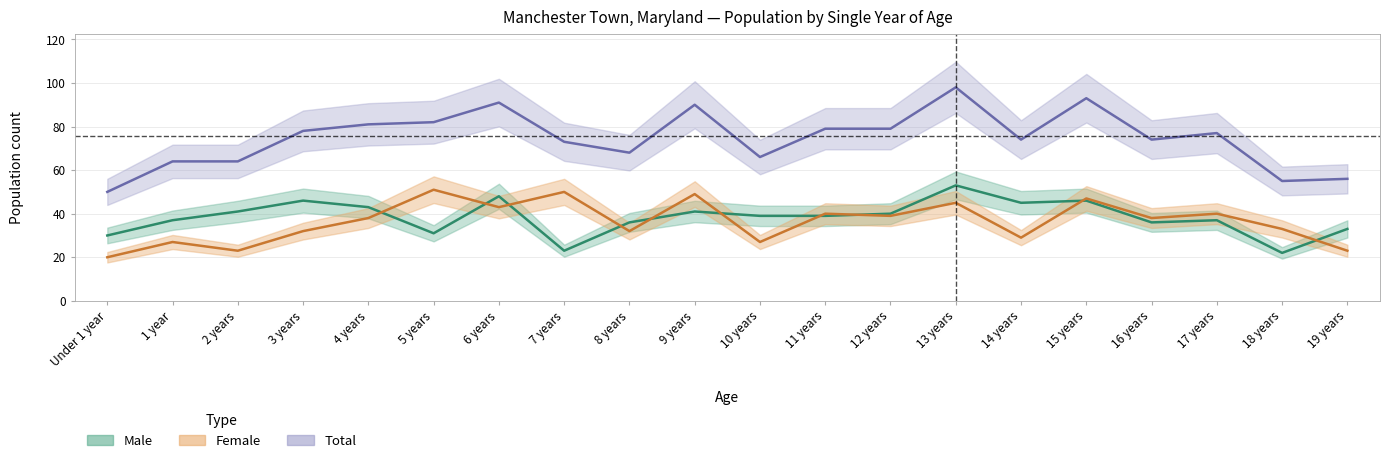

Reading left to right, what are all the values shown in this chart?

Male: 30	37	41	46	43	31	48	23	36	41	39	39	40	53	45	46	36	37	22	33
Female: 20	27	23	32	38	51	43	50	32	49	27	40	39	45	29	47	38	40	33	23
Total: 50	64	64	78	81	82	91	73	68	90	66	79	79	98	74	93	74	77	55	56